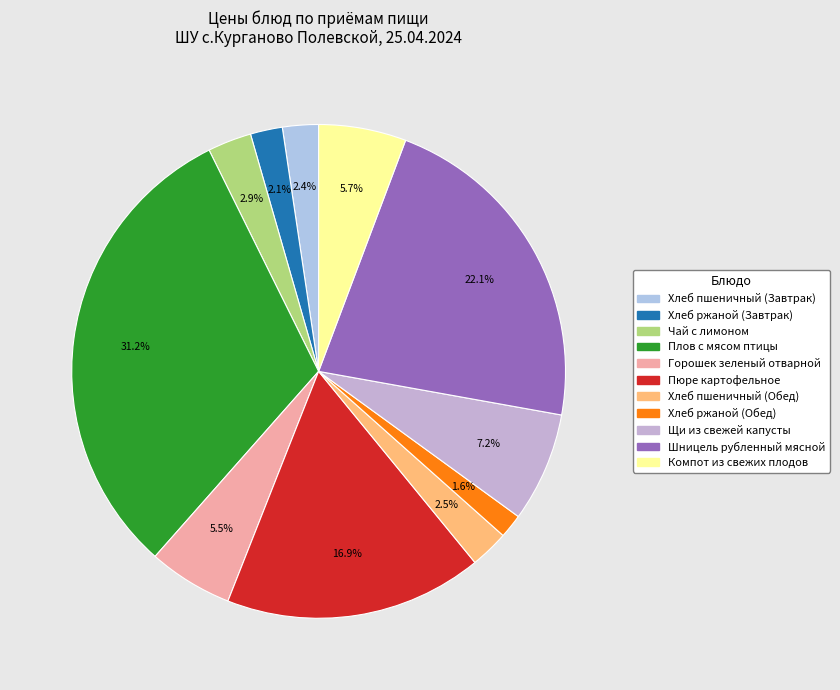

What percentage is the Шницель рубленный мясной slice, to the nearest percent?

22%